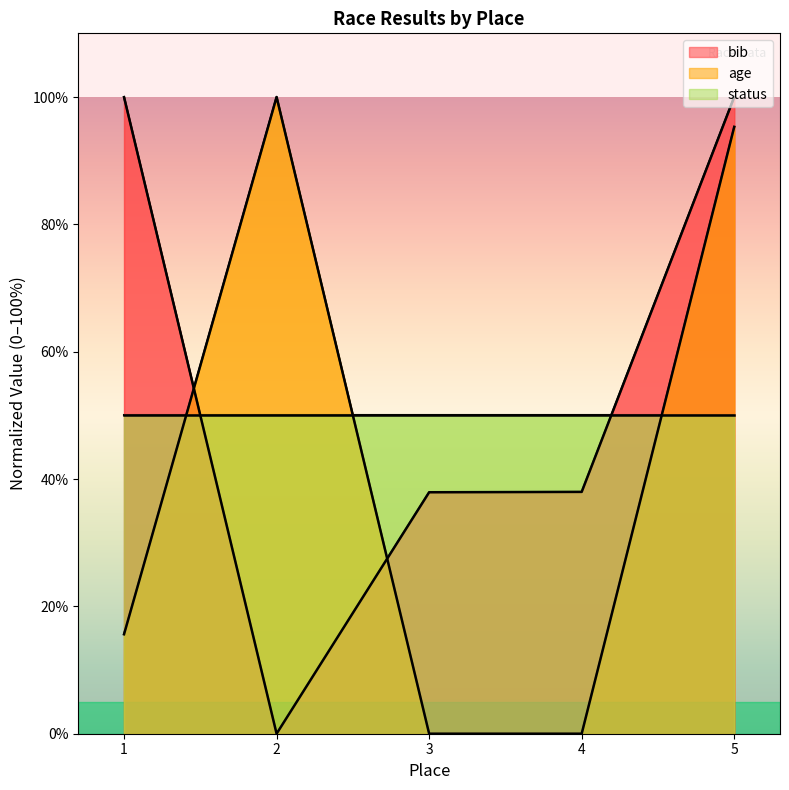

What is the difference between the age values at 1 and 2?

84.4